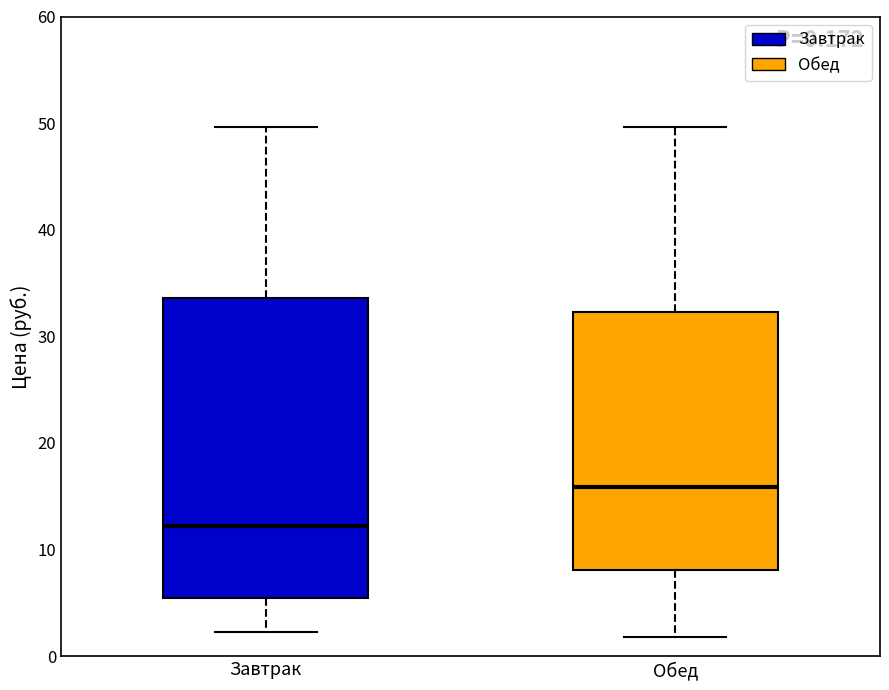

Comparing the boxes themselves (not the whiskers), which one is the tallest?

Завтрак